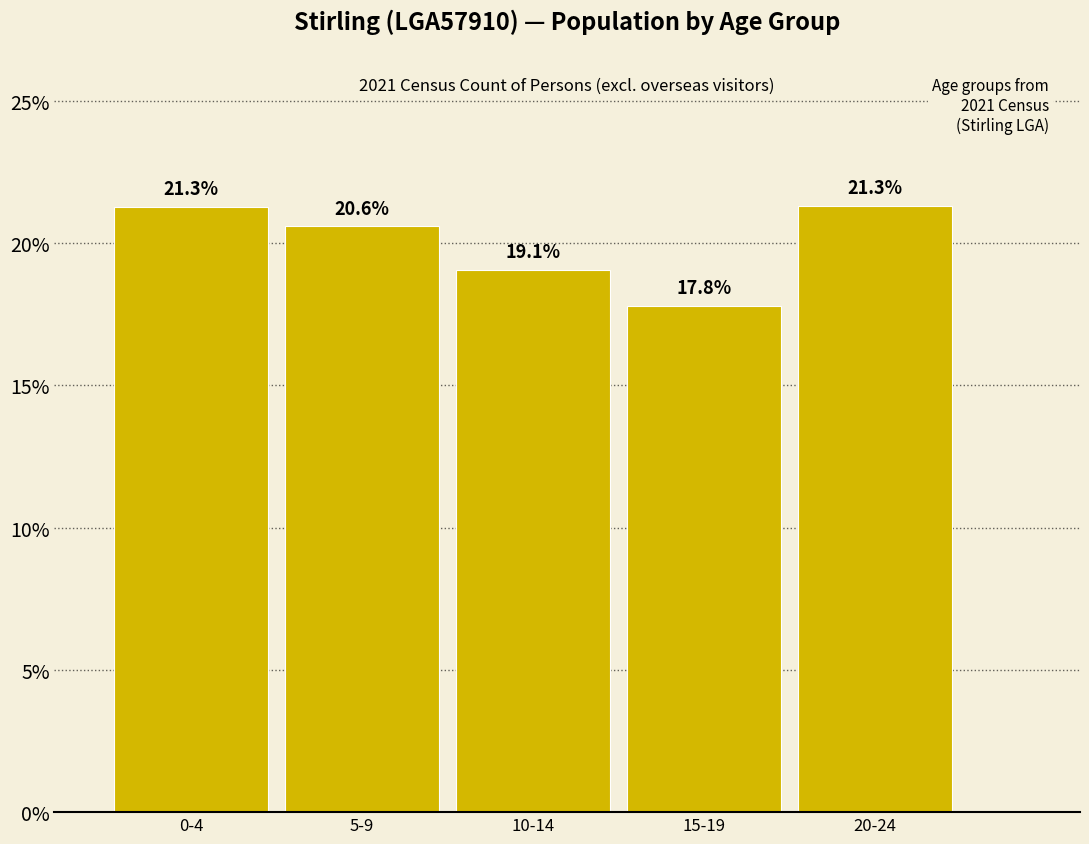

Reading left to right, what are all the values shown in this chart?

0-4=21.3	5-9=20.6	10-14=19.1	15-19=17.8	20-24=21.3